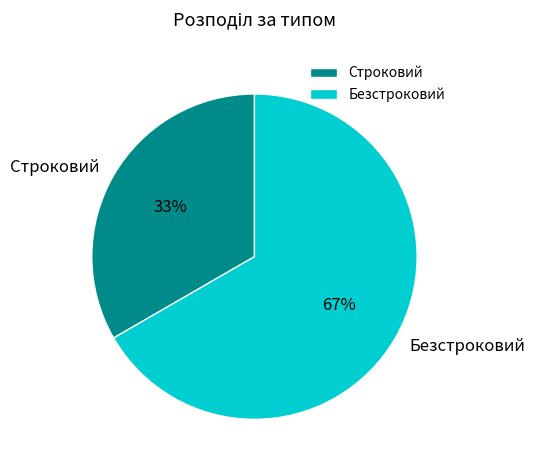

Rank the categories by value from lowest to highest.

Строковий, Безстроковий